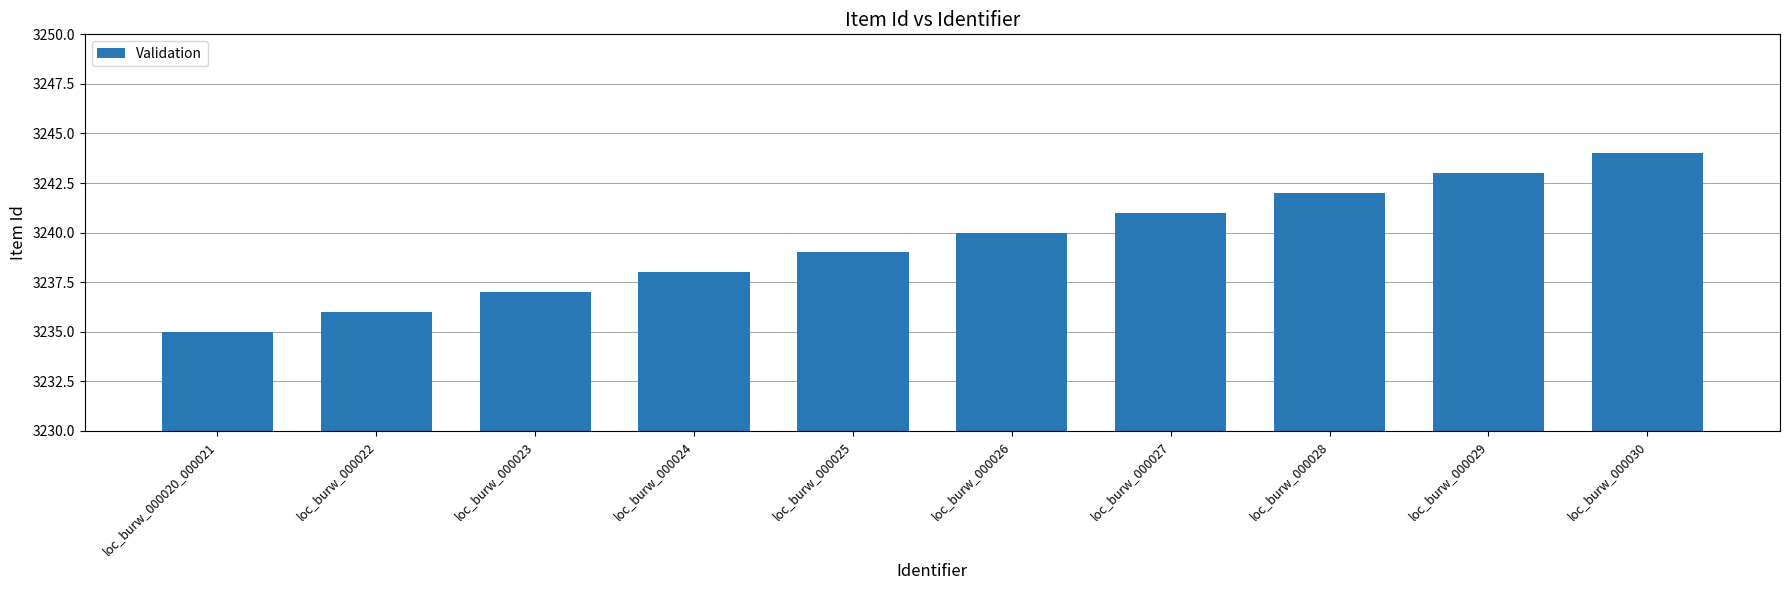

What is the difference between the second highest and minimum values?

8